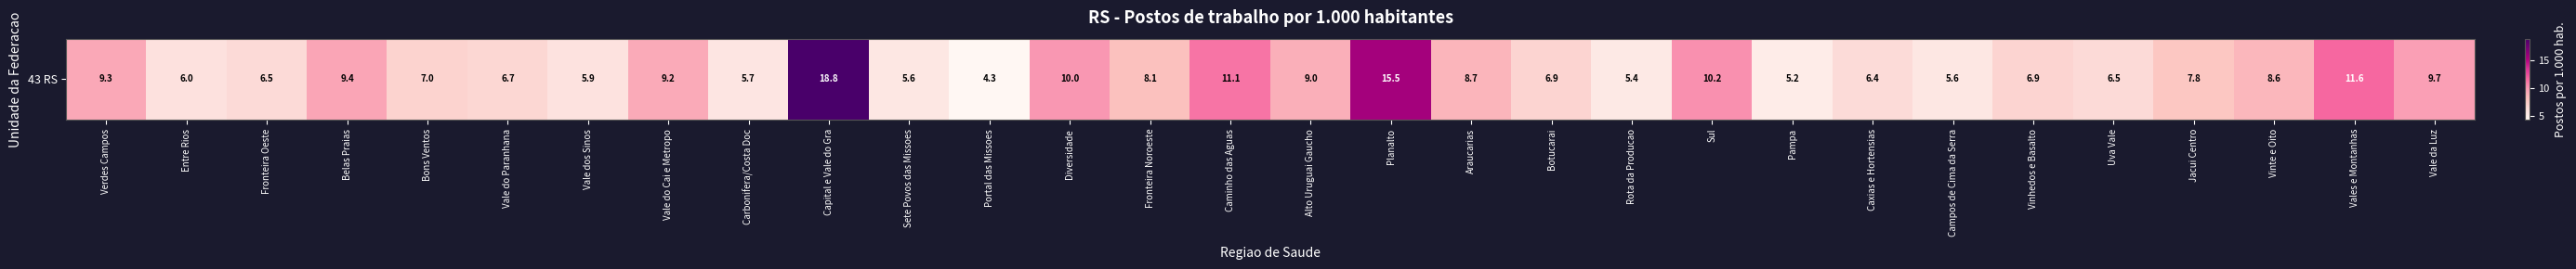

What is the greatest value displayed?

18.8